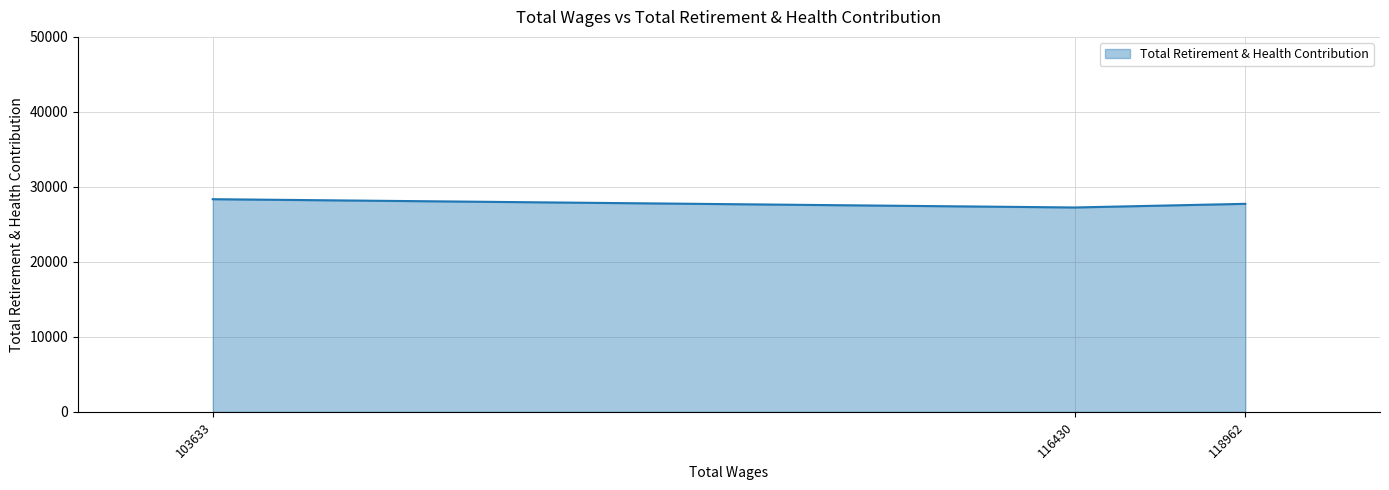

How many distinct data groups are displayed?

1